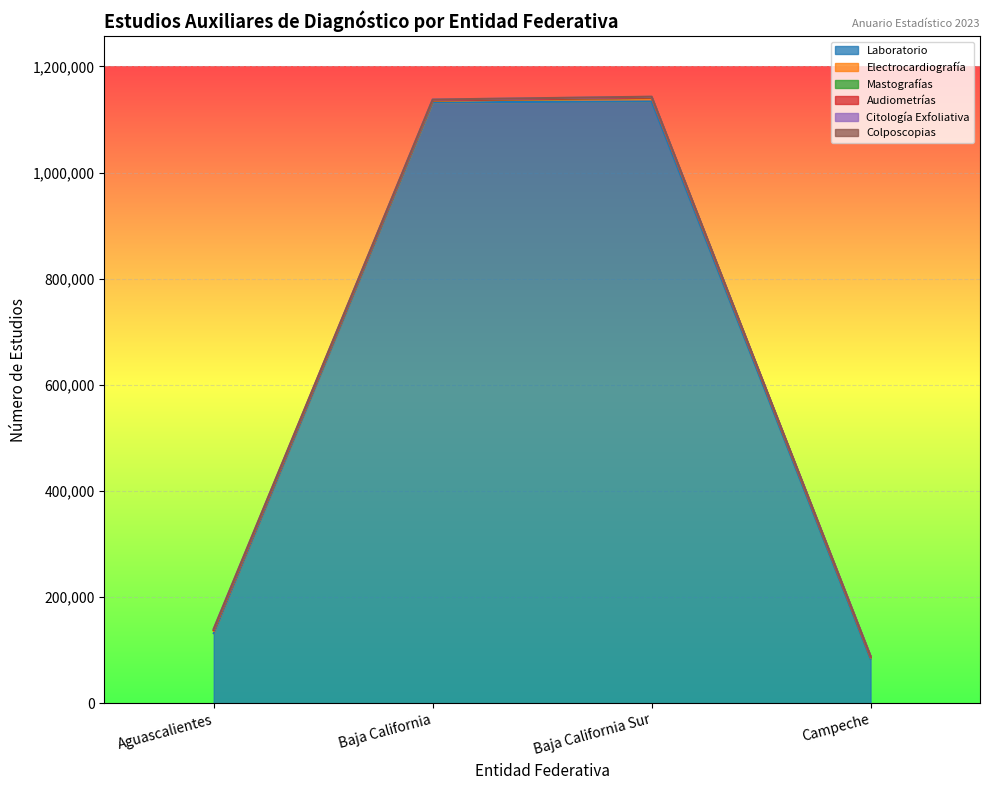

What is the value of the Citología Exfoliativa point at the 4th from the left?

1328